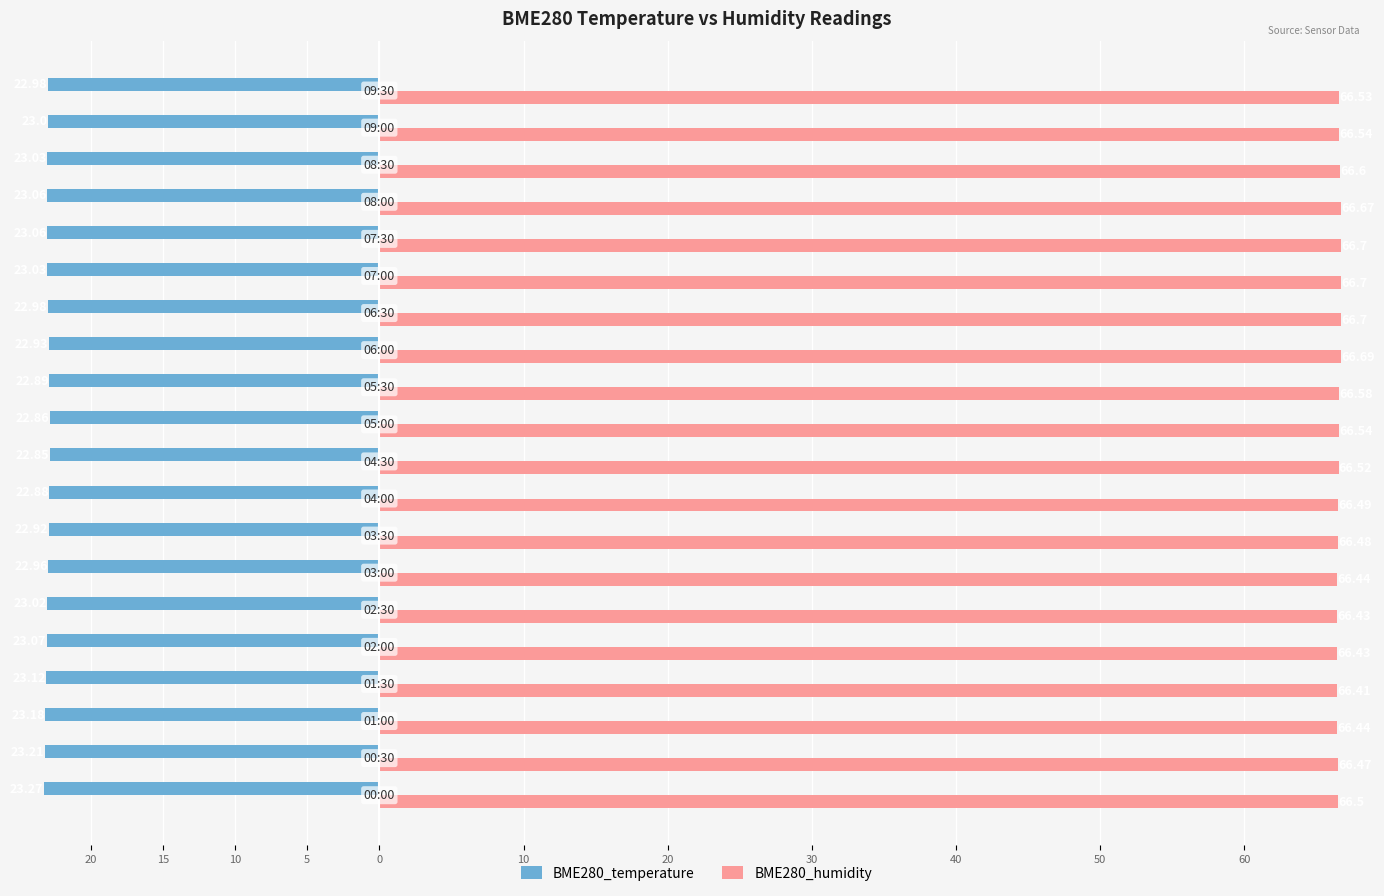

What is the minimum value for BME280_humidity?

66.4